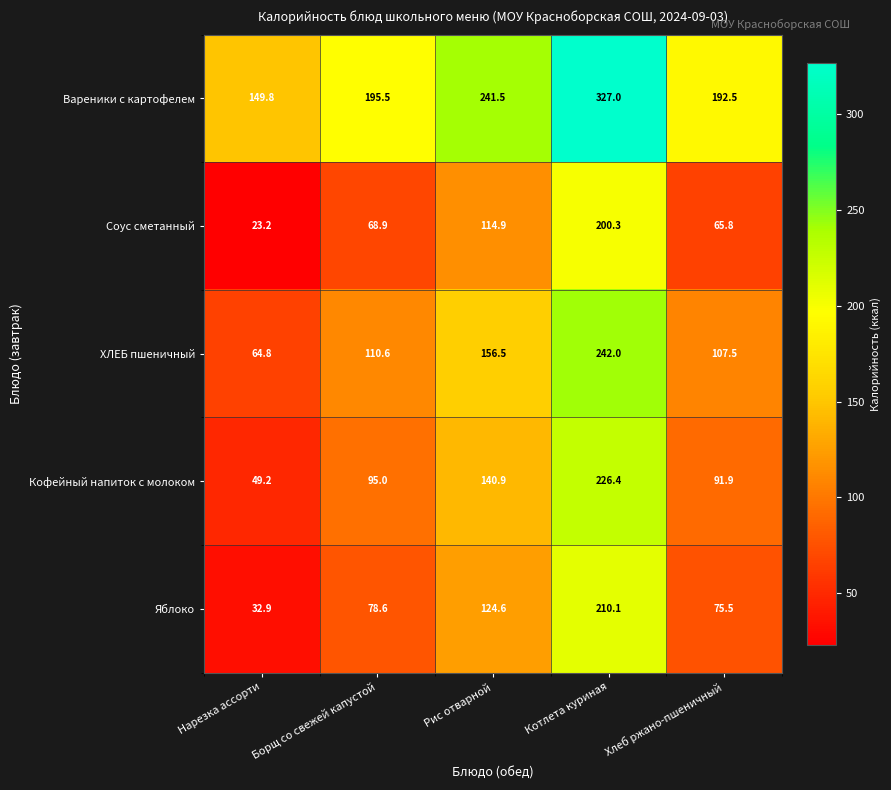

At which category is the sum across all series the highest?

Котлета куриная